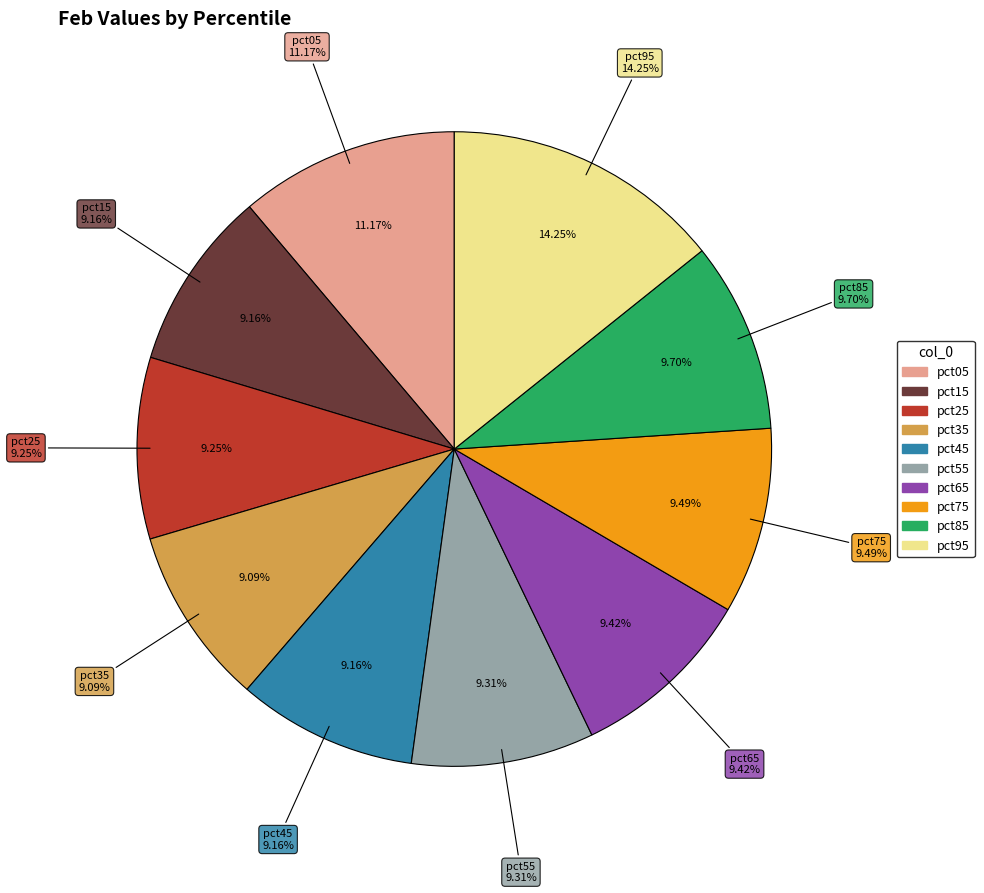

Which slice is the smallest?

pct35